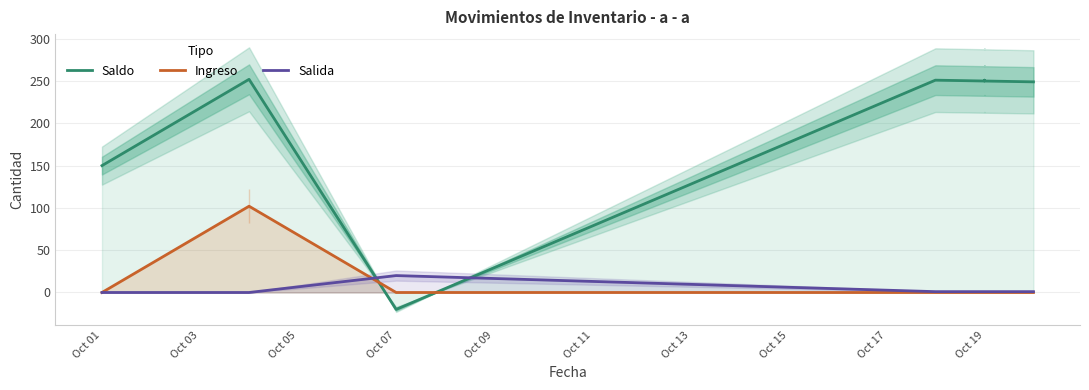

What is the difference between the highest and lowest values at Oct 03?

252